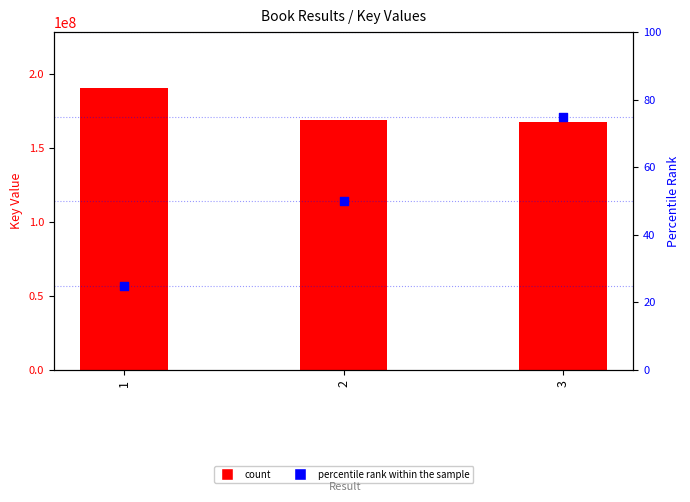

Is the value of Key at 2 greater than the value of percentile rank within the sample at 3?

Yes